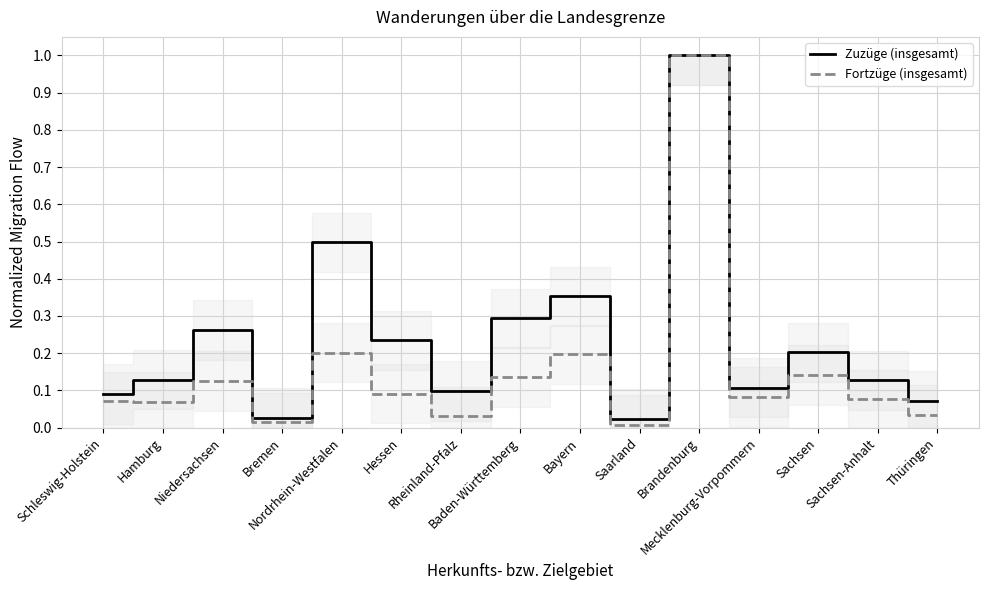

What is the total value across all series at Sachsen?

0.3